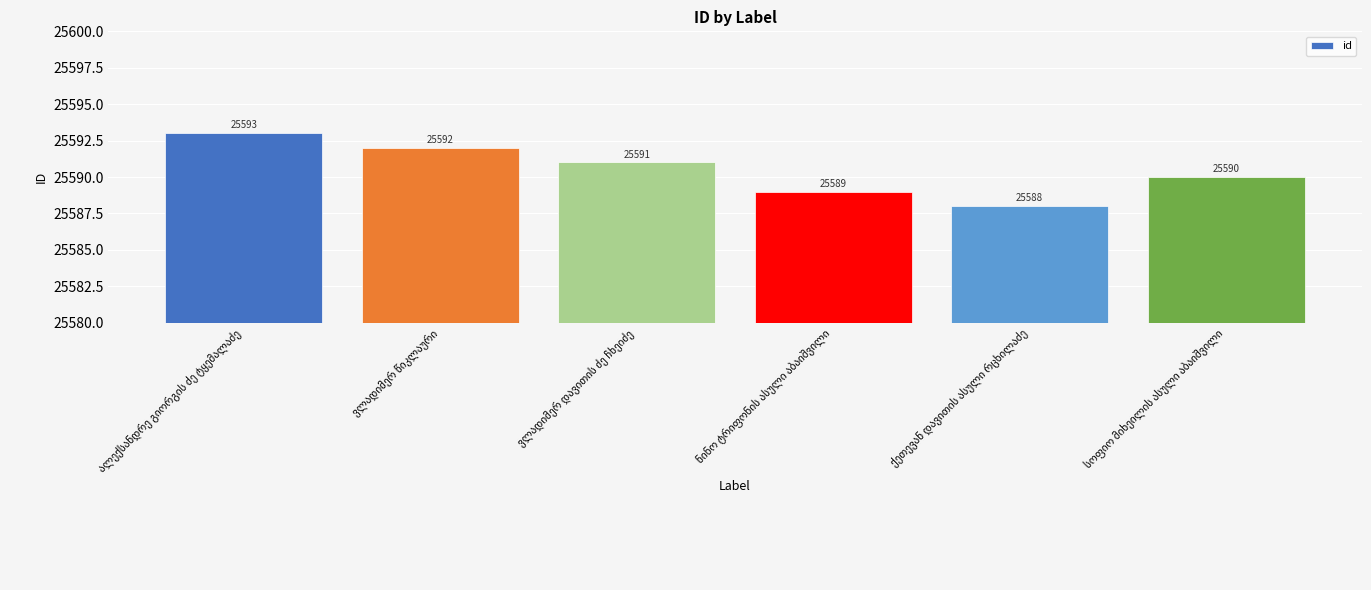

Reading left to right, transcribe all the data shown in this chart.

25593	25592	25591	25589	25588	25590